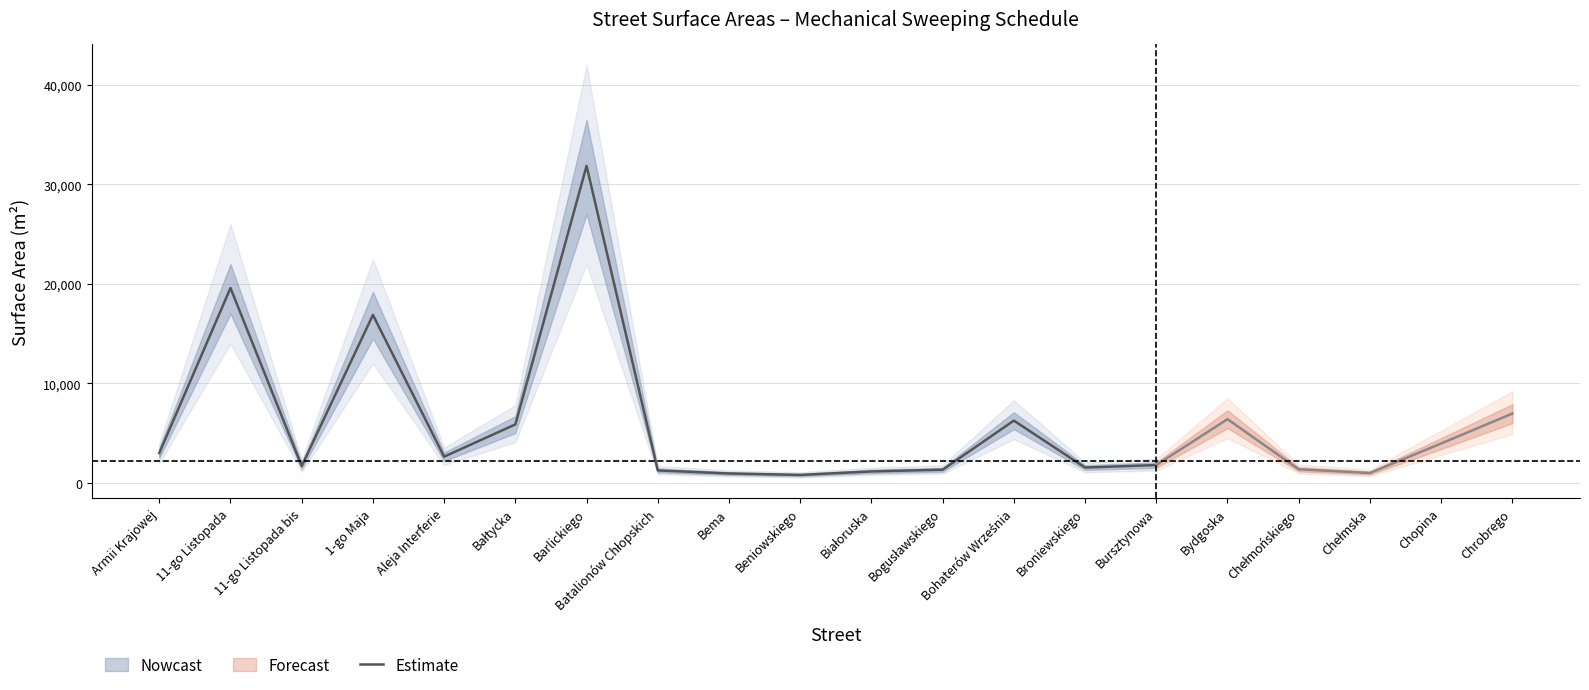

Rank the categories by value from highest to lowest.

Barlickiego, 11-go Listopada, 1-go Maja, Bohaterów Września, Bałtycka, Armii Krajowej, Aleja Interferie, Bursztynowa, 11-go Listopada bis, Broniewskiego, Bogusławskiego, Batalionów Chłopskich, Białoruska, Bema, Beniowskiego